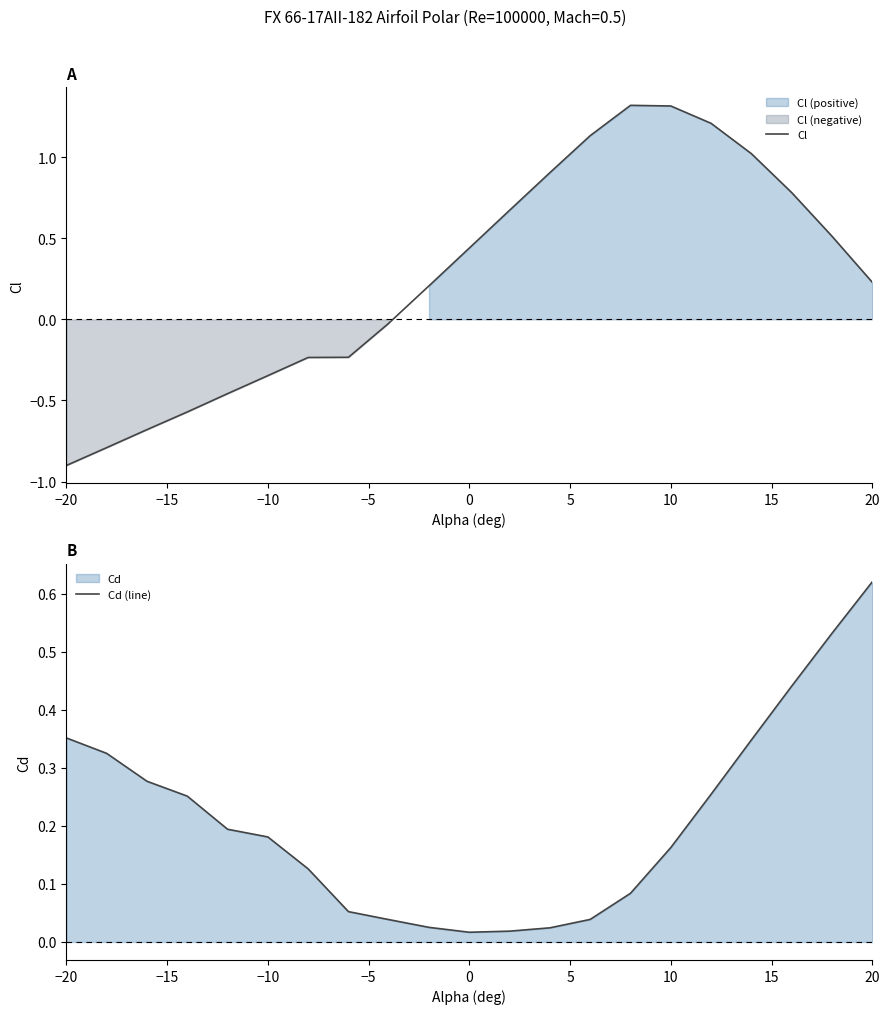

At which label does Cd (line) reach its peak?

20